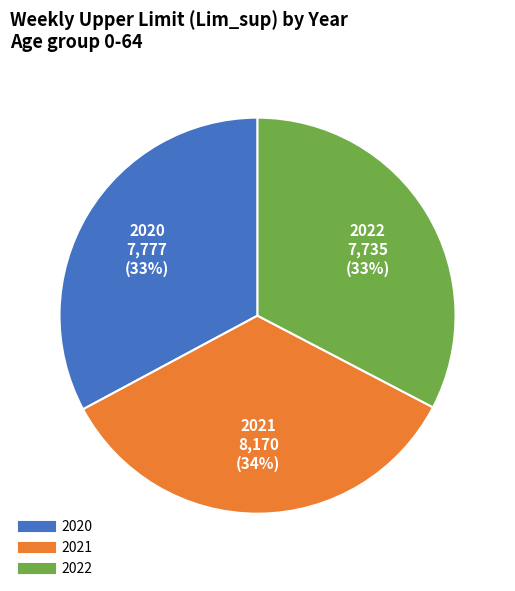

Is it true that 2020 is 33% of the pie?

True